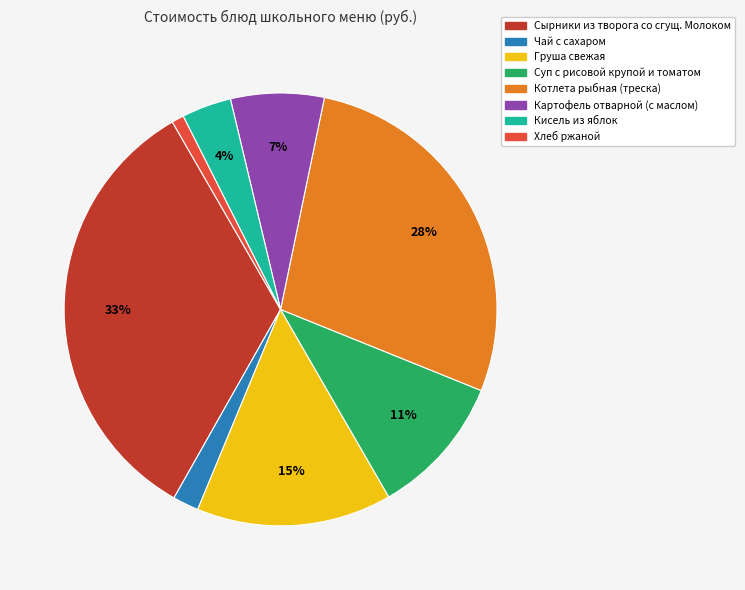

Combined, do Чай с сахаром and Груша свежая account for over 50%?

No